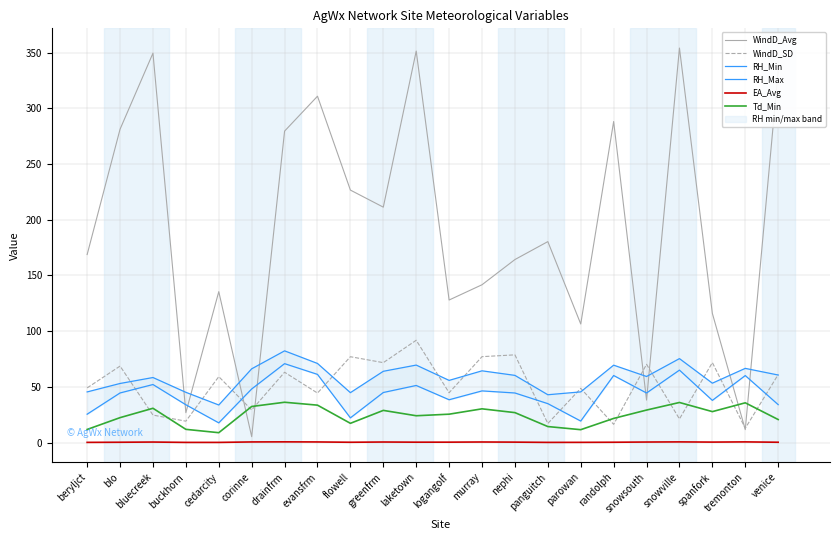

How many EA_Avg values are between 0 and 1?

22